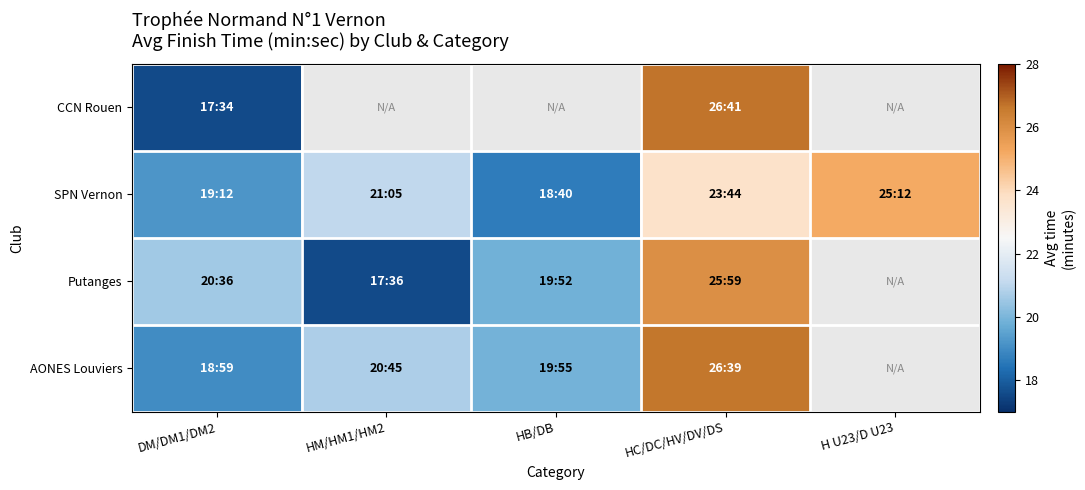

How many series are shown in this chart?

4